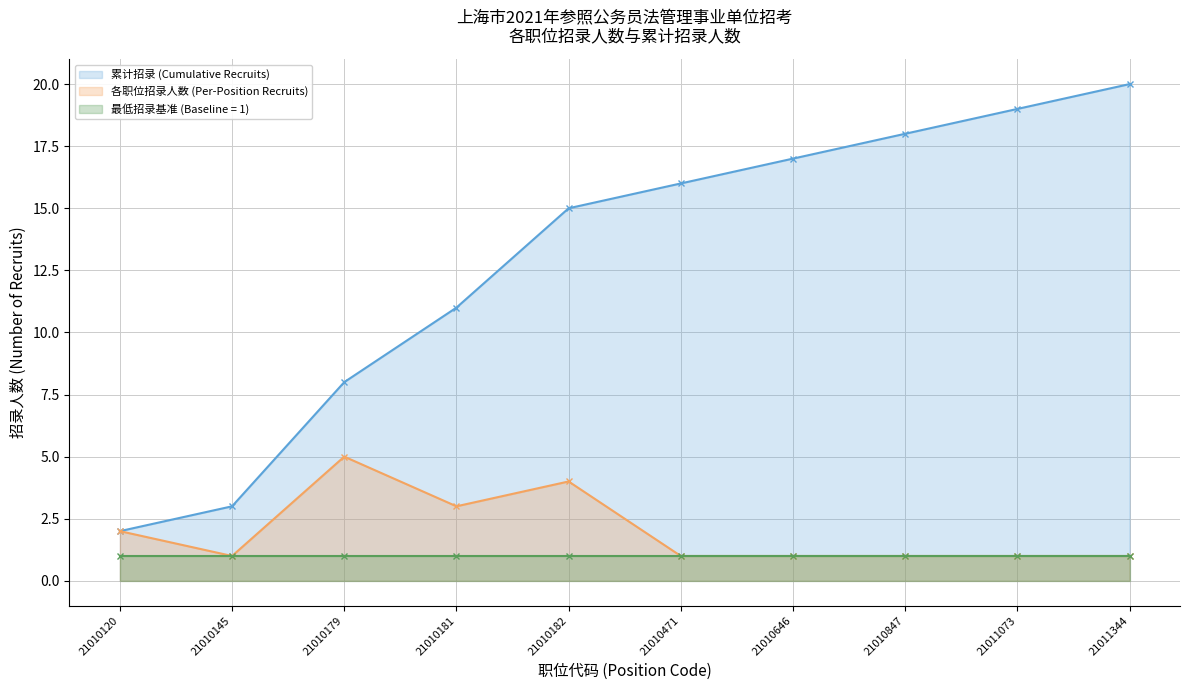

What is the value of the 累计招录 (Cumulative Recruits) point at the 9th from the left?

19